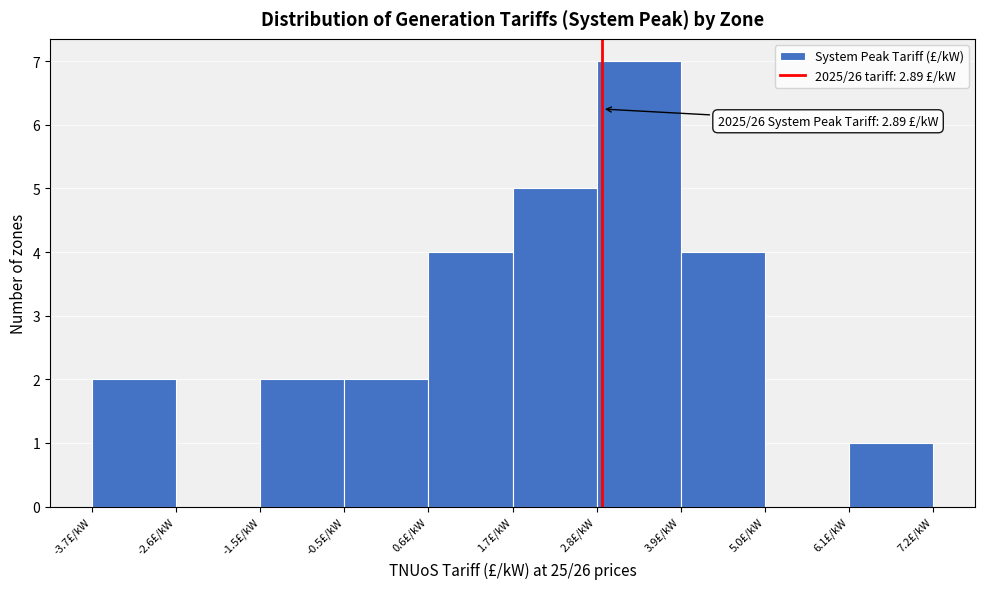

Which range on the x-axis has the tallest bar?

2.8 to 4.0